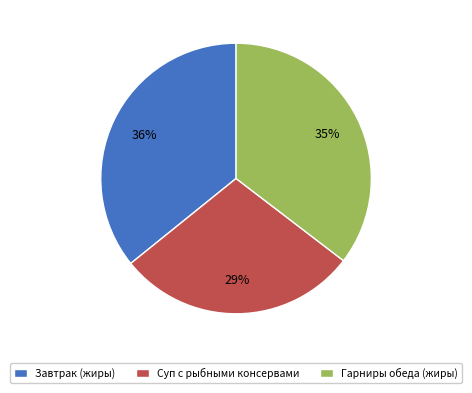

True or false: Суп с рыбными консервами accounts for 41% of the total.

False